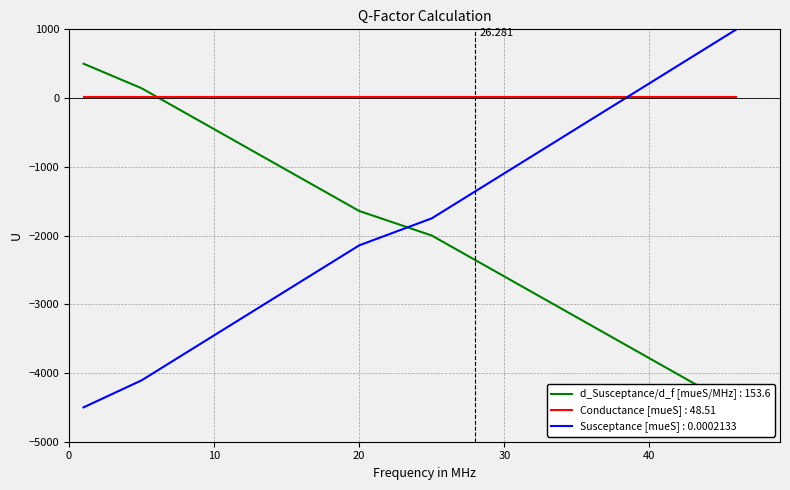

At which label does Conductance [mueS] first exceed -2000?

1